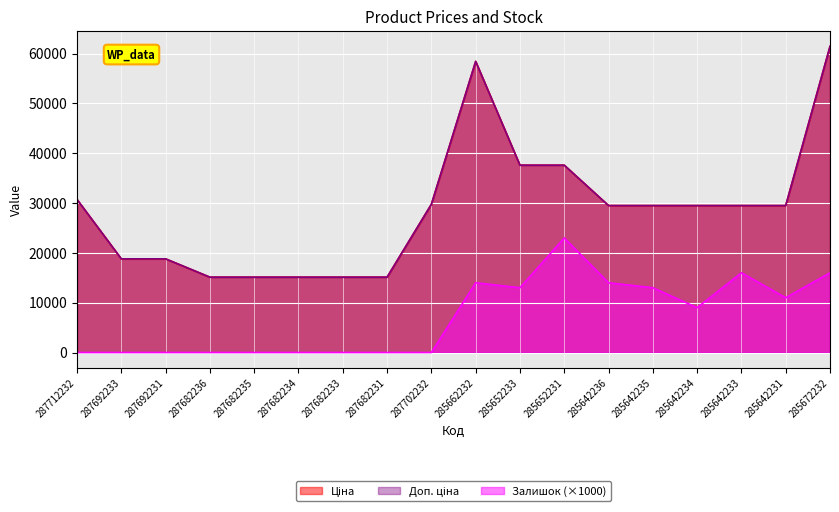

How many series are shown in this chart?

3